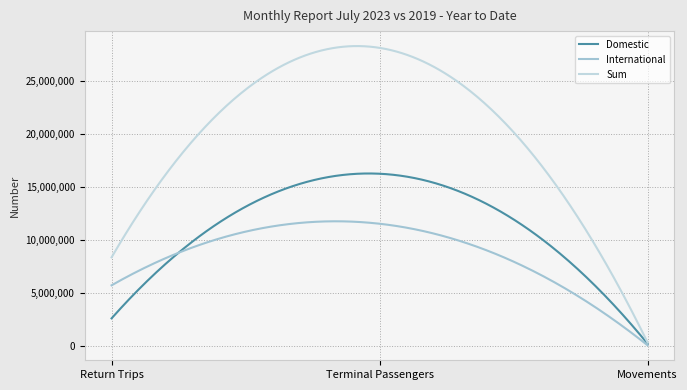

What is the difference between the highest and lowest values at Return Trips?

5741573